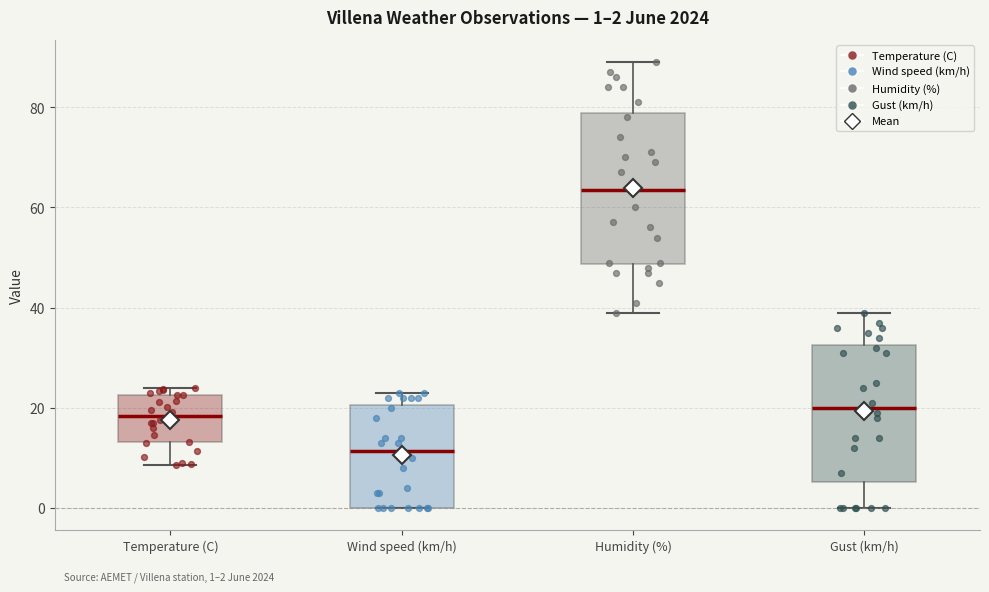

Comparing the boxes themselves (not the whiskers), which one is the tallest?

Humidity (%)